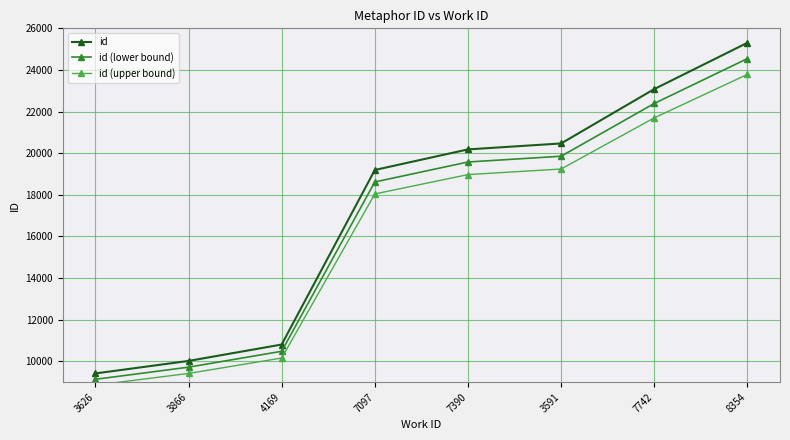

True or false: id and id (lower bound) intersect in this chart.

False